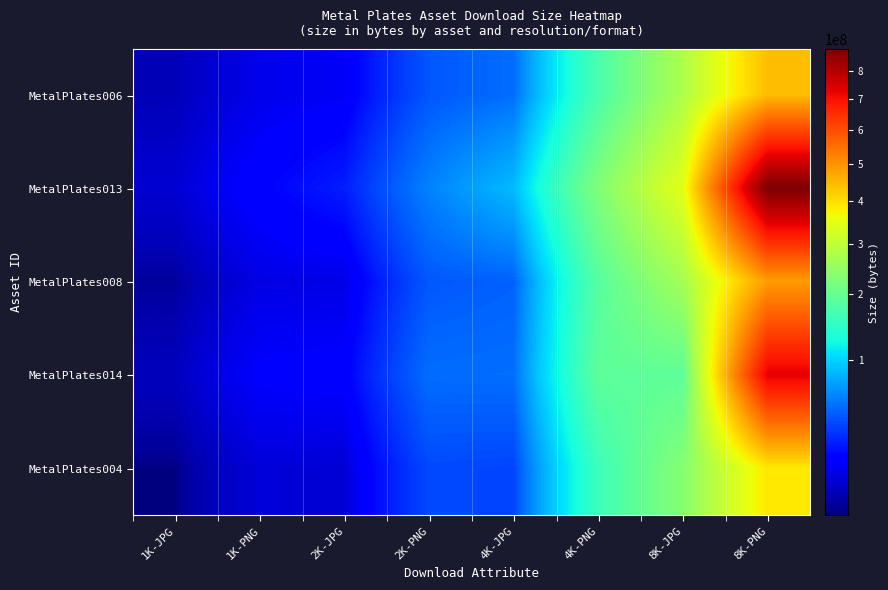

Rank the series by their maximum value, from highest to lowest.

MetalPlates013, MetalPlates014, MetalPlates008, MetalPlates006, MetalPlates004